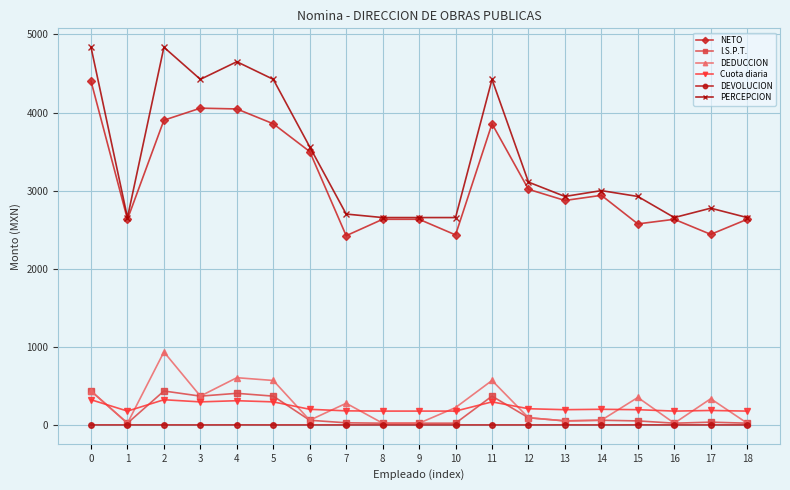

The value of Cuota diaria at 4 is 310.0. True or false?

True